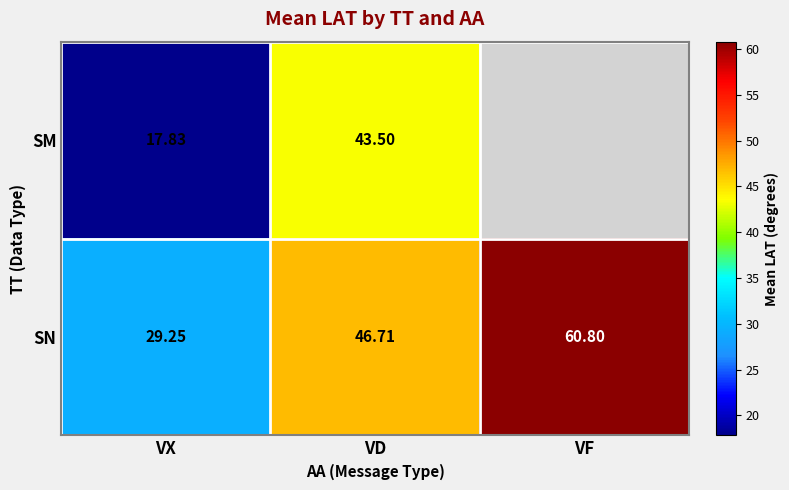

Which has a higher value, VD or VF?

VF